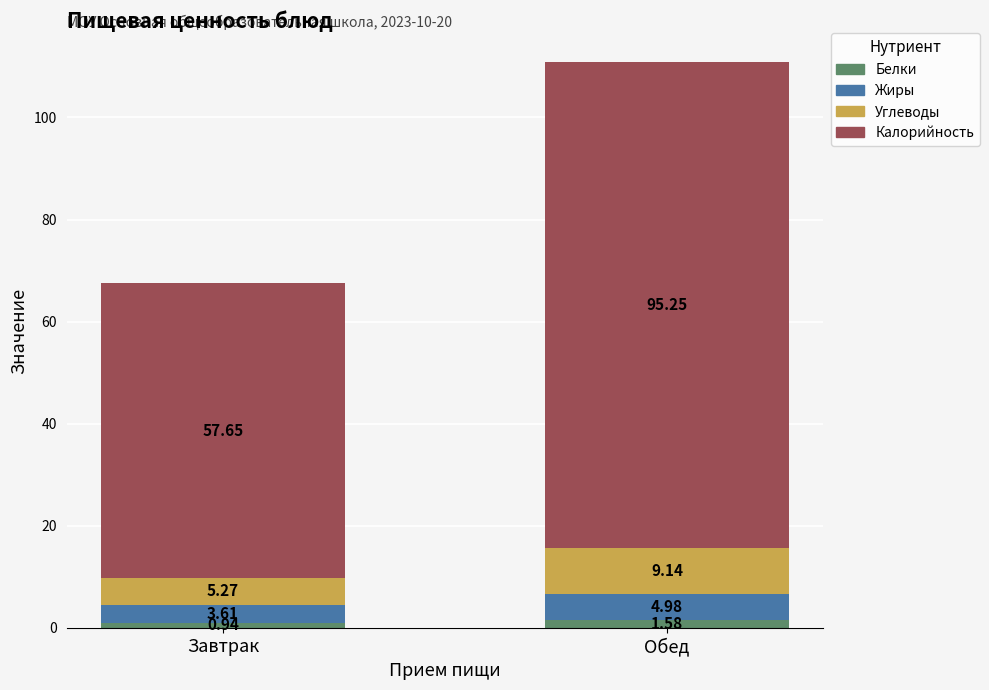

What is the difference between the maximum and minimum values in the Белки series?

0.6